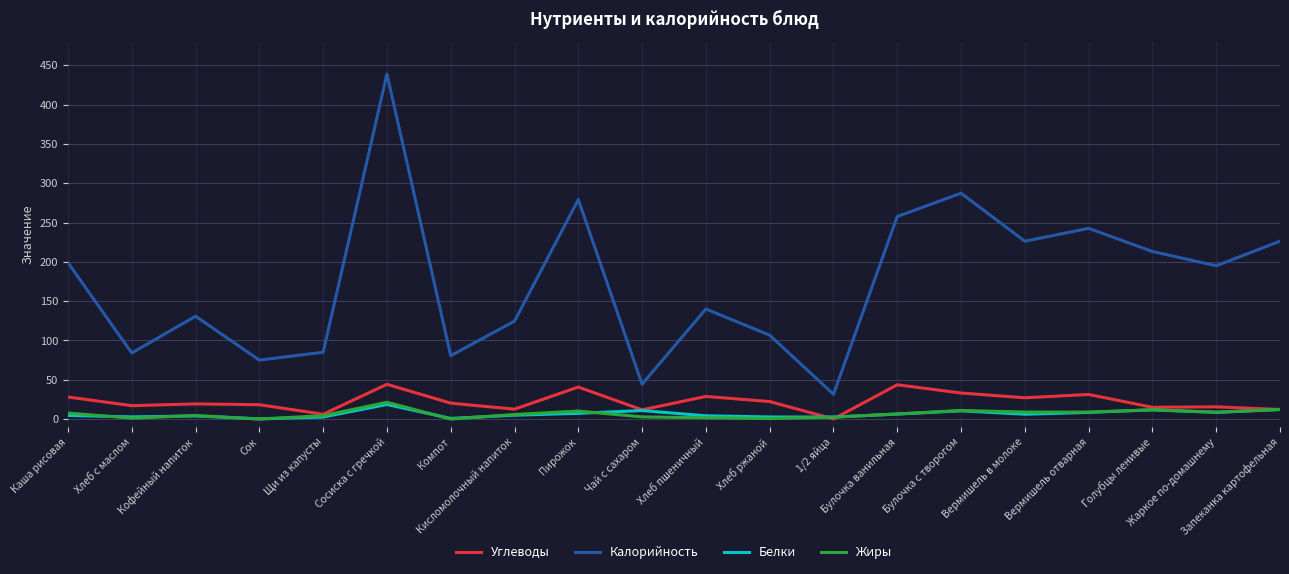

How many values in the Углеводы series exceed 20?

10